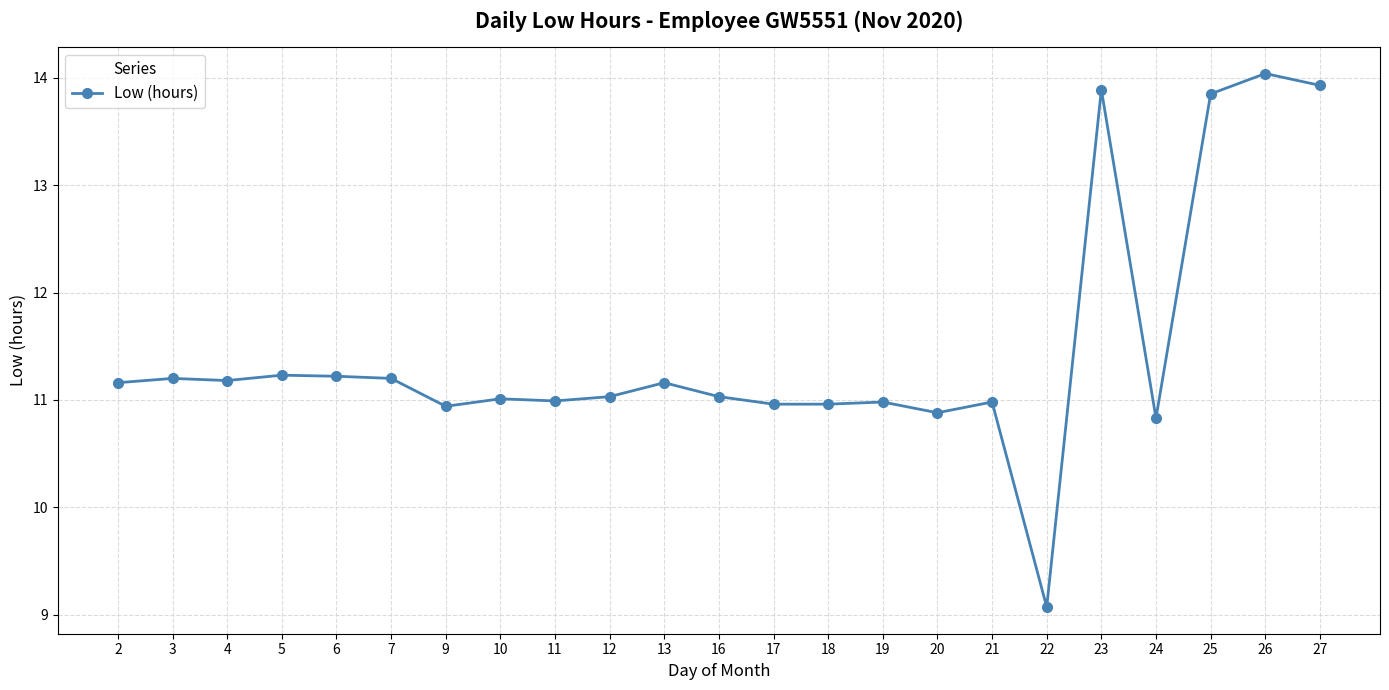

What is the value of the 19th point from the left?

13.9